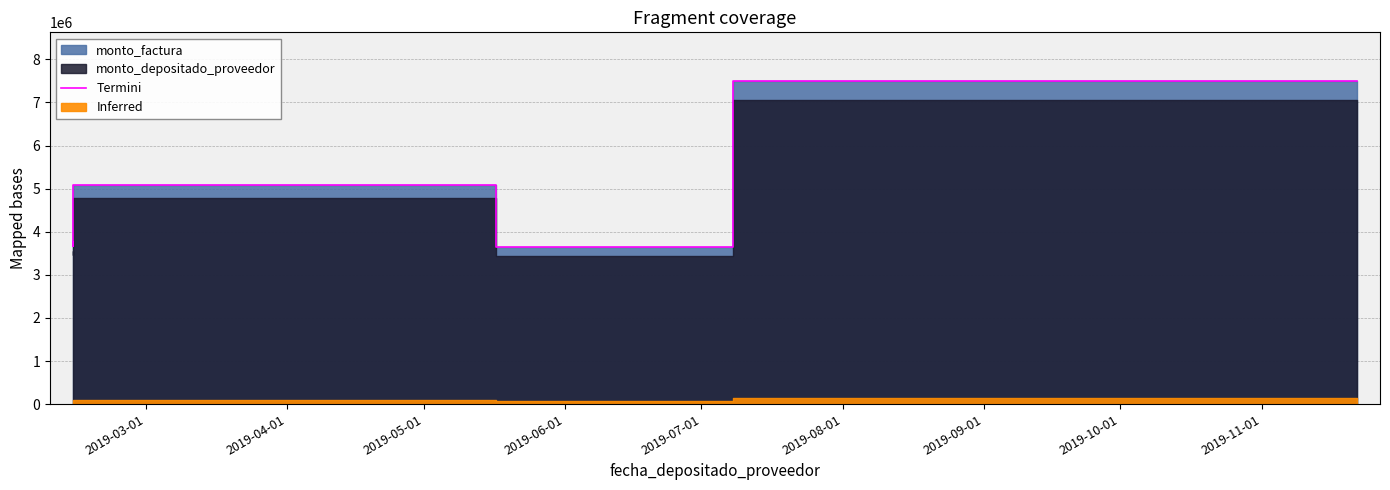

At which label is the value closest to 5572500?

2019-05-01